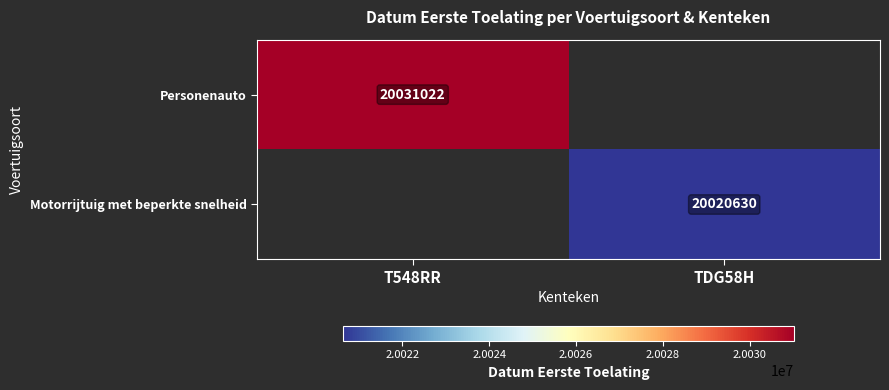

Count the number of data series in this chart.

2